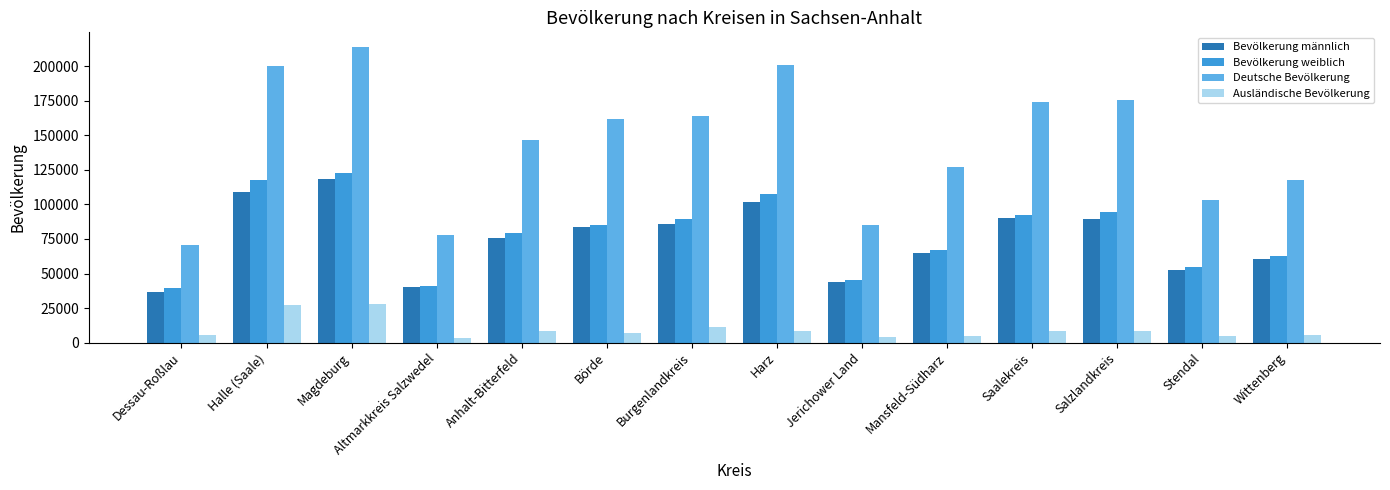

At which category is the sum across all series the highest?

Magdeburg